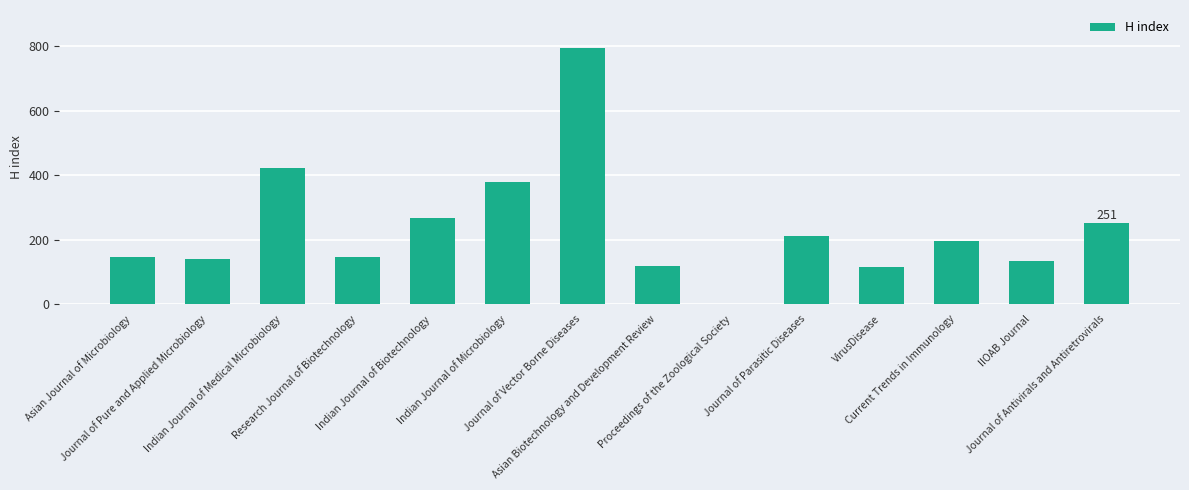

True or false: the data shows 380 at Indian Journal of Microbiology.

True